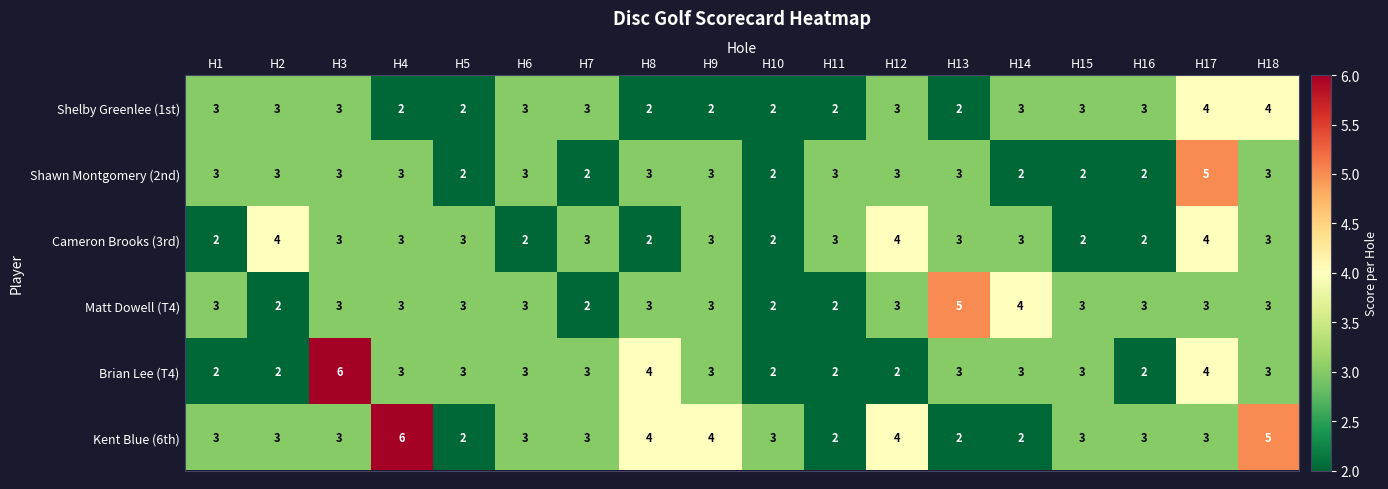

What is the greatest value displayed?

6